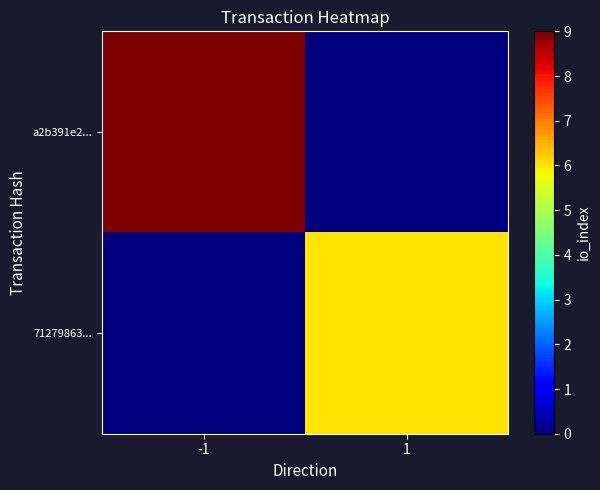

Which series has the largest total across all categories?

a2b391e2...